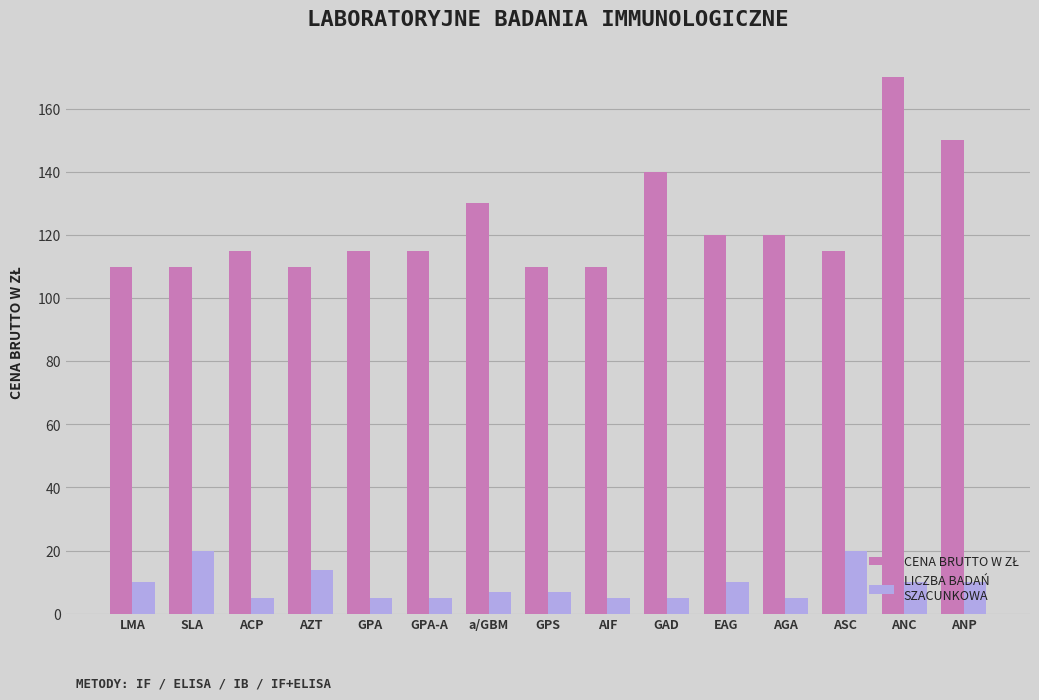

What is the spread (max minus min) of values at AIF?

105